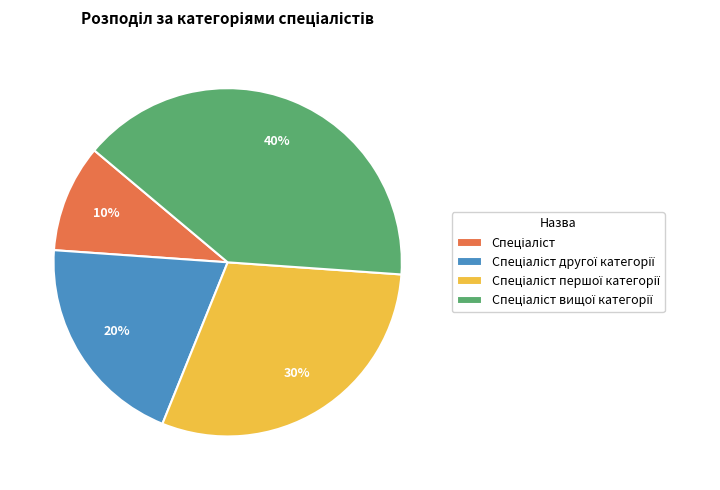

To the nearest percent, what is the average slice percentage?

25%